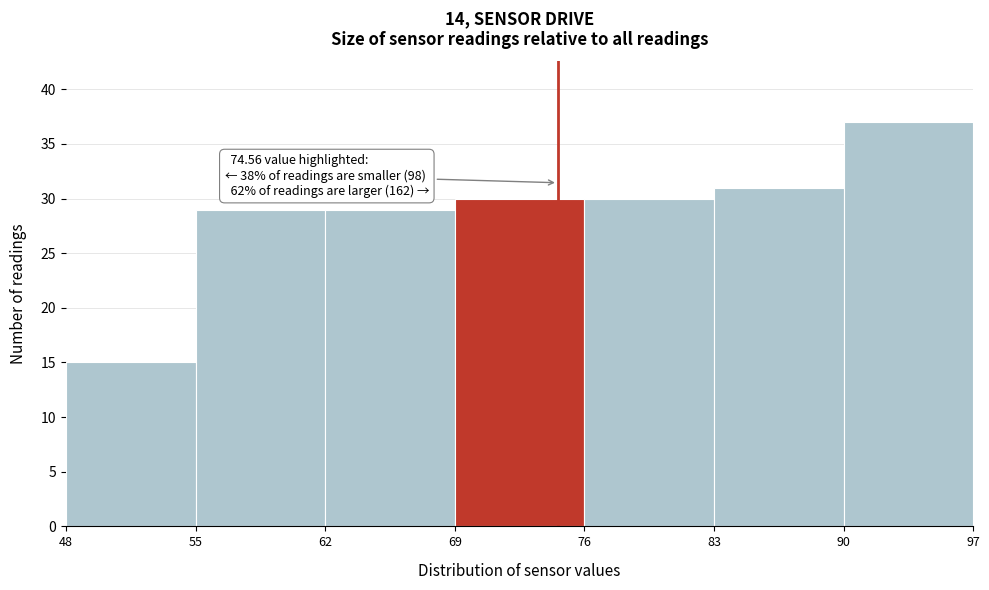

Which range on the x-axis has the tallest bar?

90 to 97